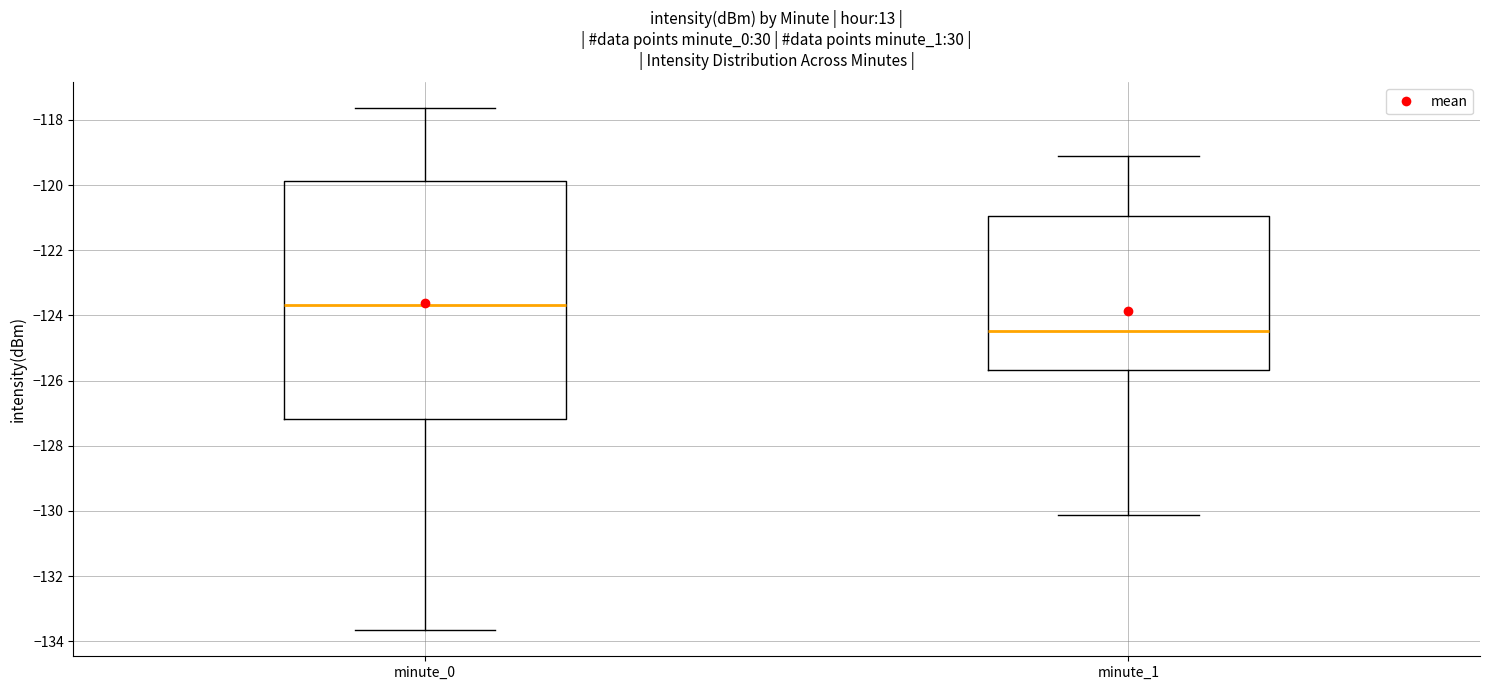

Reading left to right, read every box against the y-axis: the position of its median line, the range the box covers, and the ends of its whiskers. The values are not printed on the chart, so give them approximately, as read against the axis.

minute_0: median -123.6, box -127.2 to -119.8, whiskers -133.6 to -117.6
minute_1: median -124.4, box -125.6 to -121.0, whiskers -130.2 to -119.2